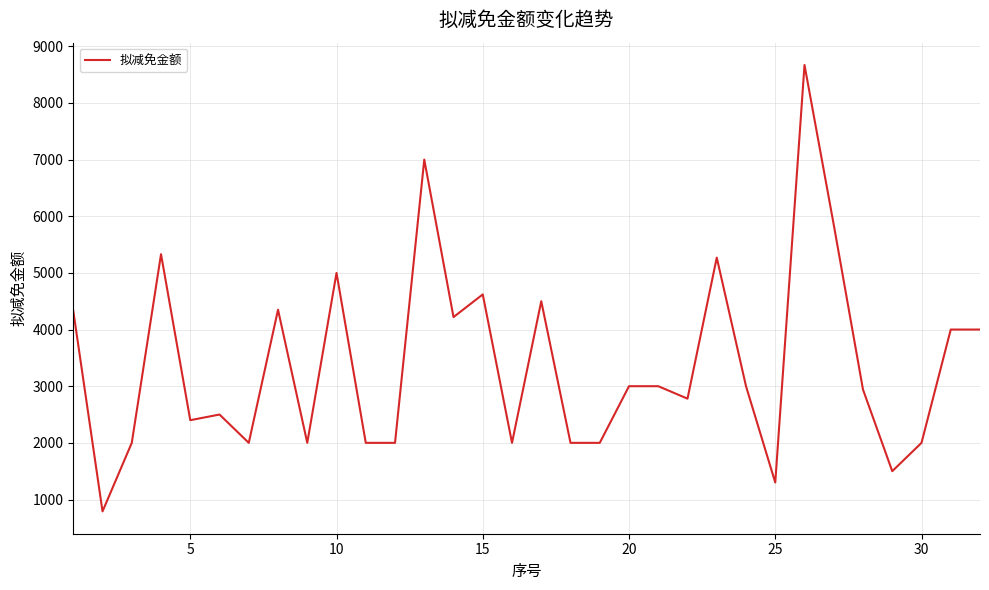

What is the difference between the maximum and minimum values?

7880